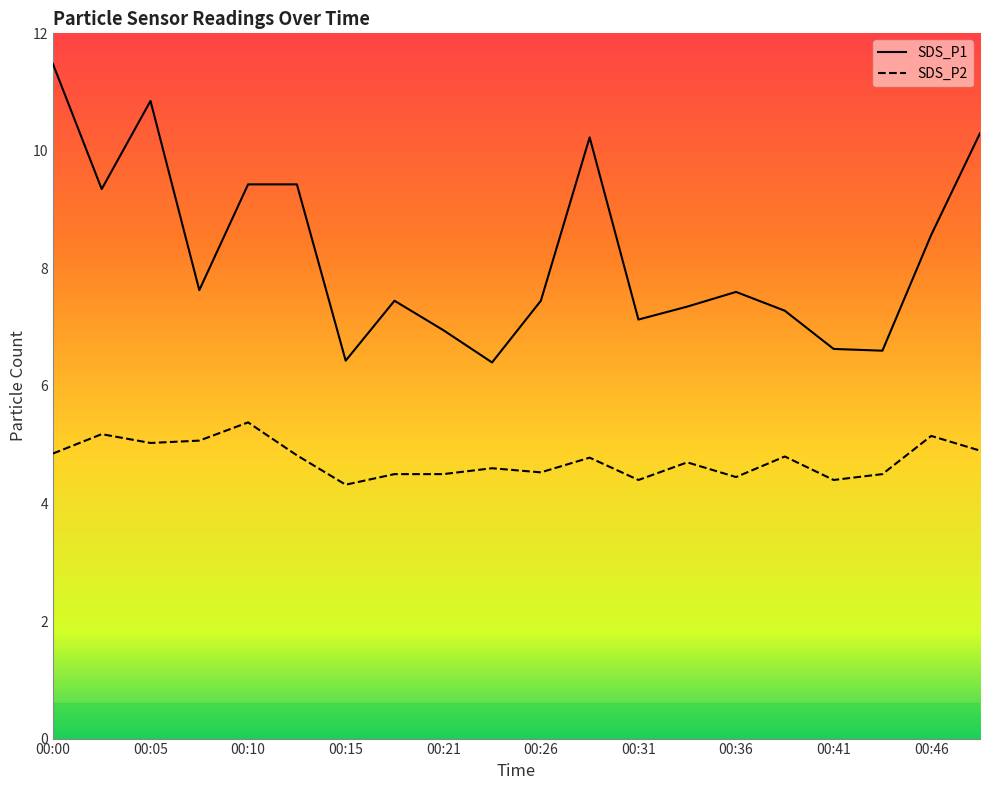

Reading right to left, extract all data points from this chart.

SDS_P1: 10.3	8.6	6.6	6.6	7.3	7.6	7.3	7.1	10.2	7.5	6.4	7.0	7.5	6.4	9.4	9.4	7.6	10.8	9.3	11.5
SDS_P2: 4.9	5.2	4.5	4.4	4.8	4.5	4.7	4.4	4.8	4.5	4.6	4.5	4.5	4.3	4.8	5.4	5.1	5.0	5.2	4.8